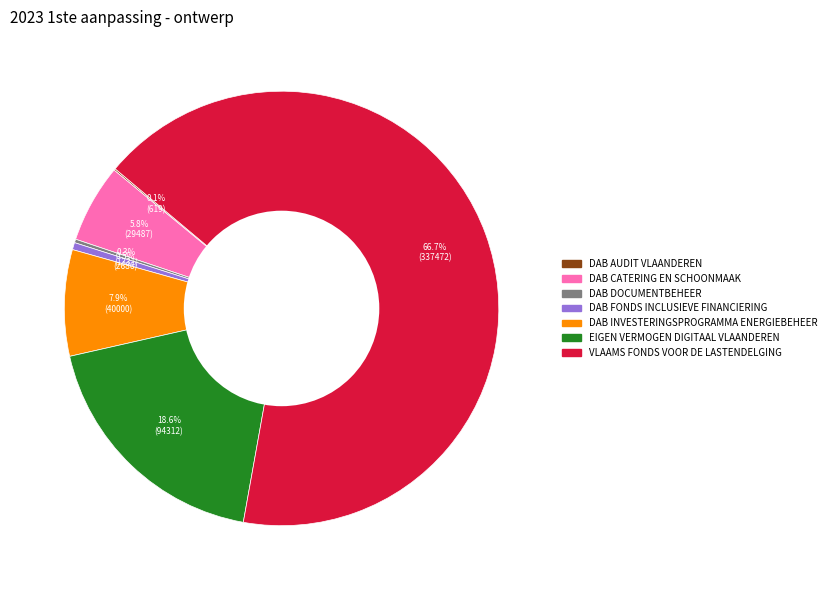

Which slice represents more than half of the pie?

VLAAMS FONDS VOOR DE LASTENDELGING